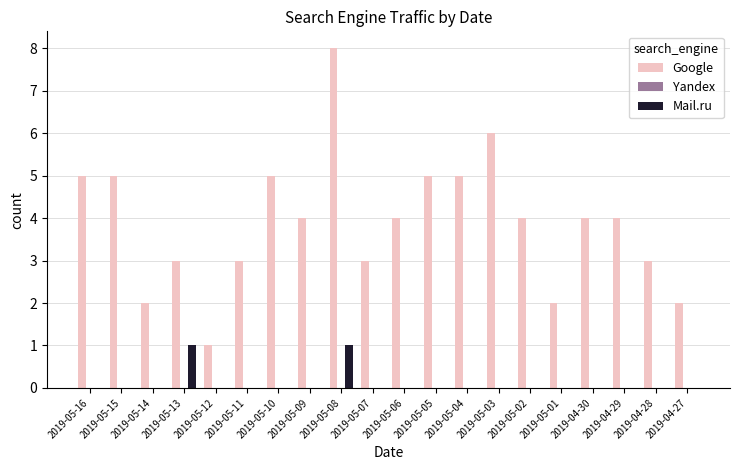

What is the greatest value displayed?

8